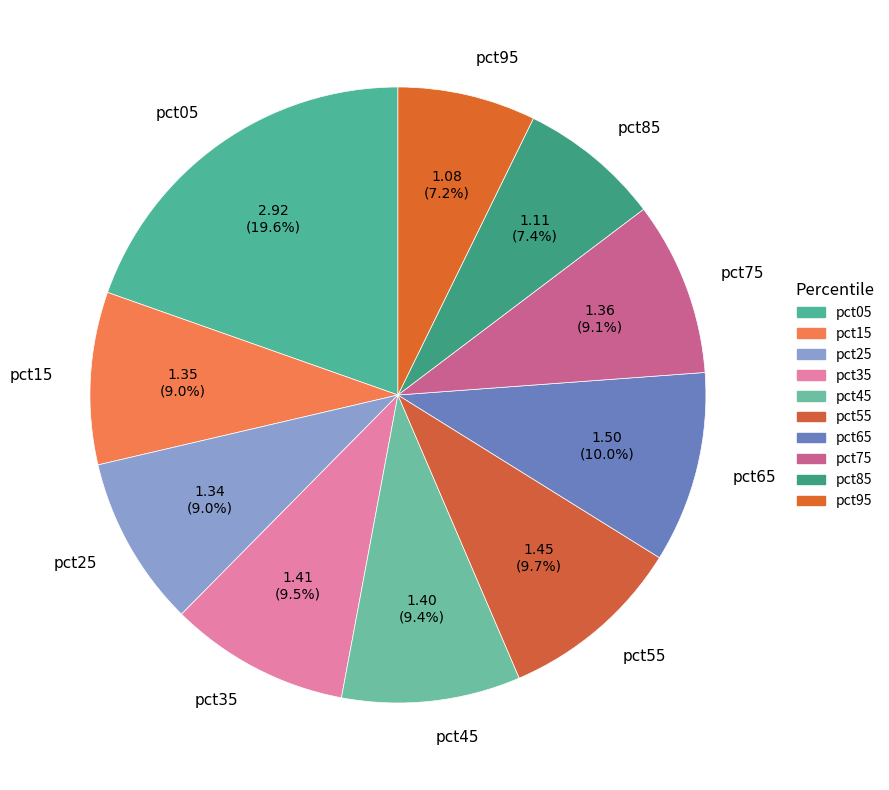

Is there a majority slice in this chart?

No